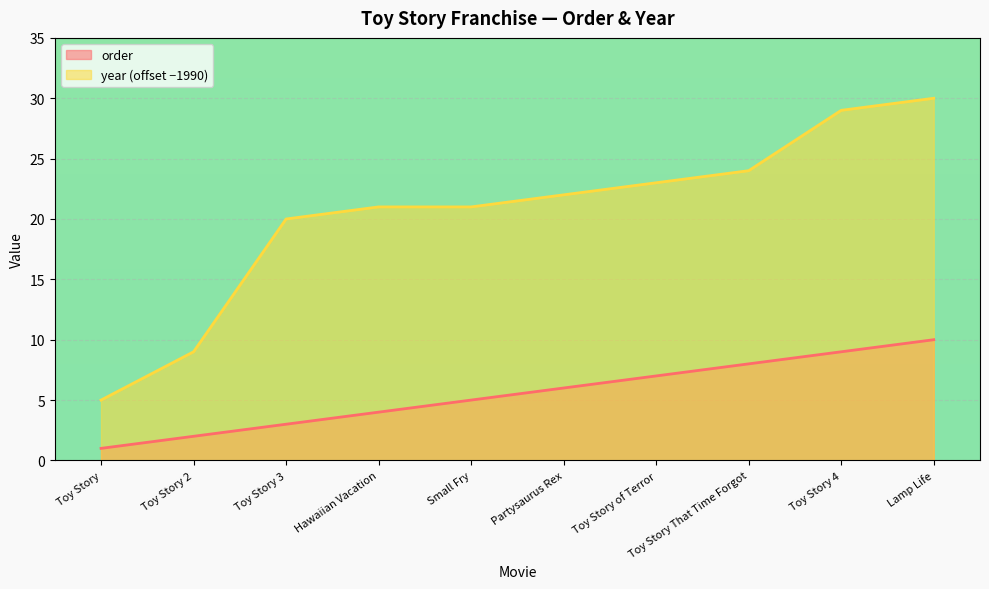

Where is order nearest to the value 5?

Small Fry